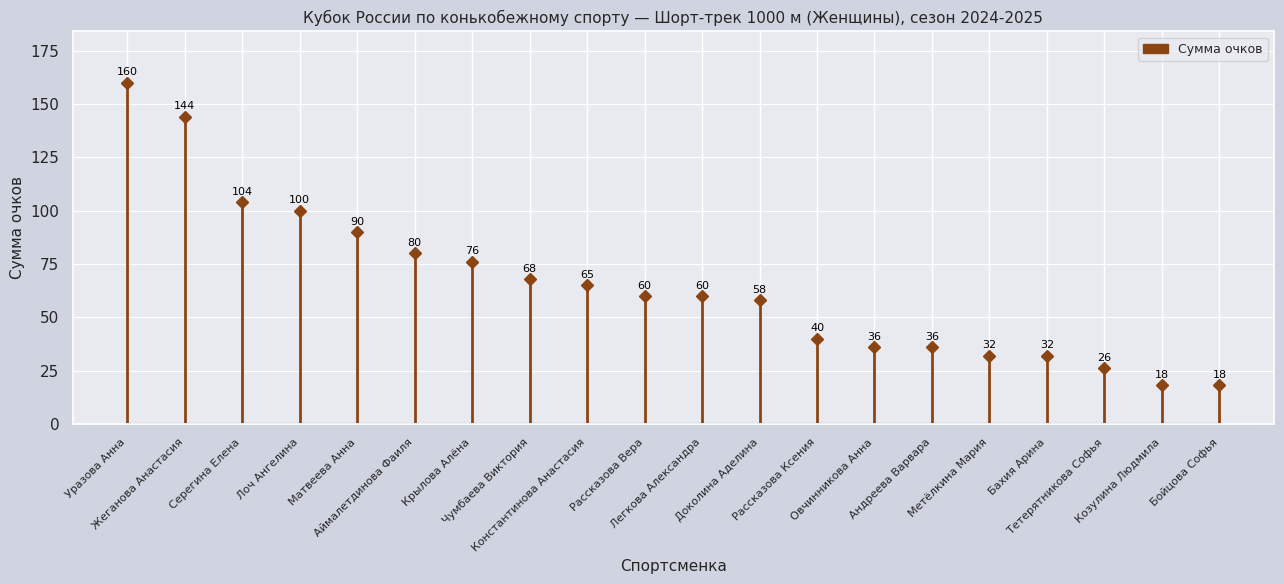

What is the sum of the values at Крылова Алёна and Матвеева Анна?

166